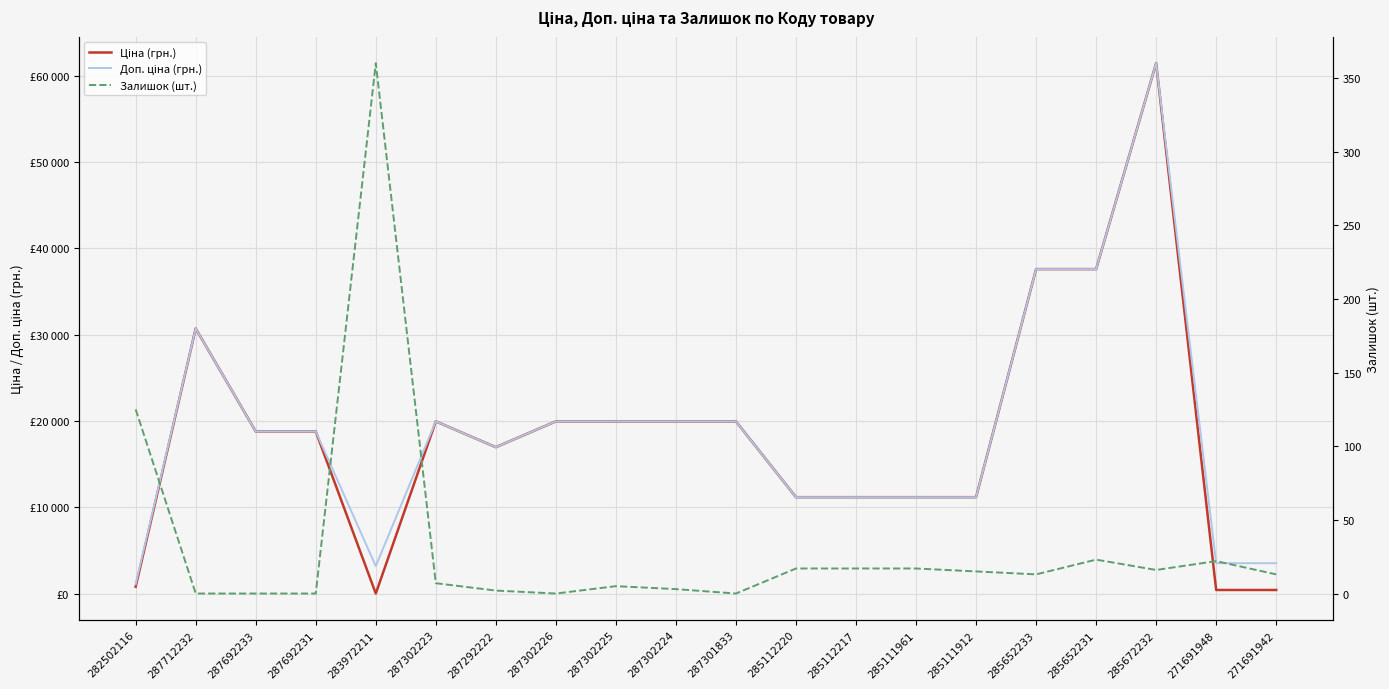

Where does the Доп. ціна (грн.) series first go above 18796?

287712232